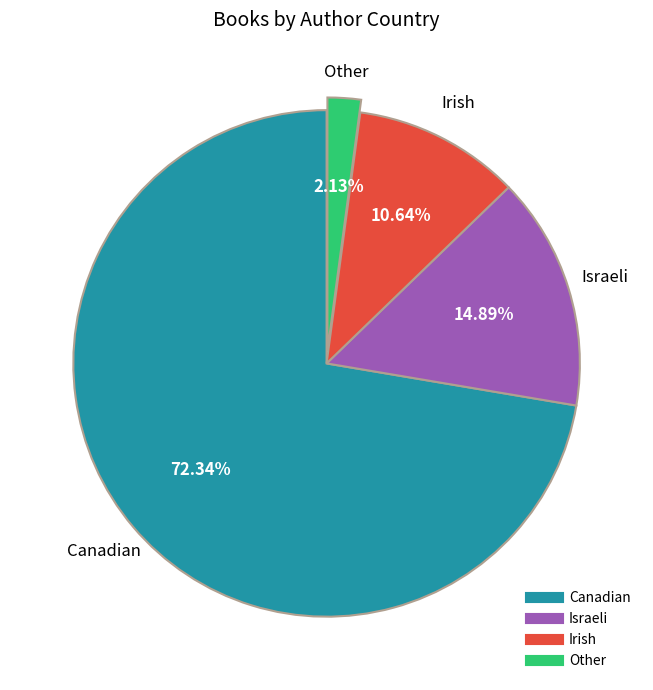

Is there any slice that represents more than half of the pie?

Yes